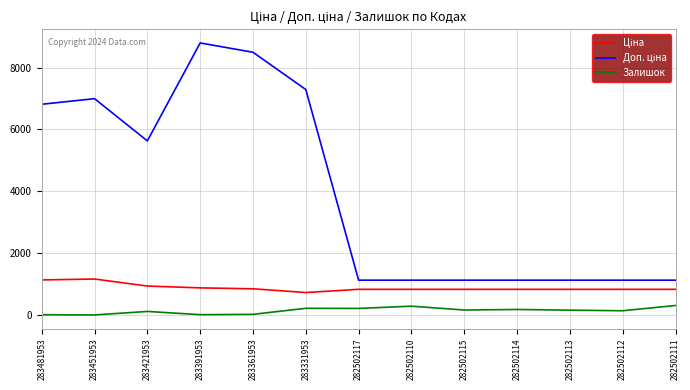

True or false: Залишок has a value of 163.0 at 282502115.

True